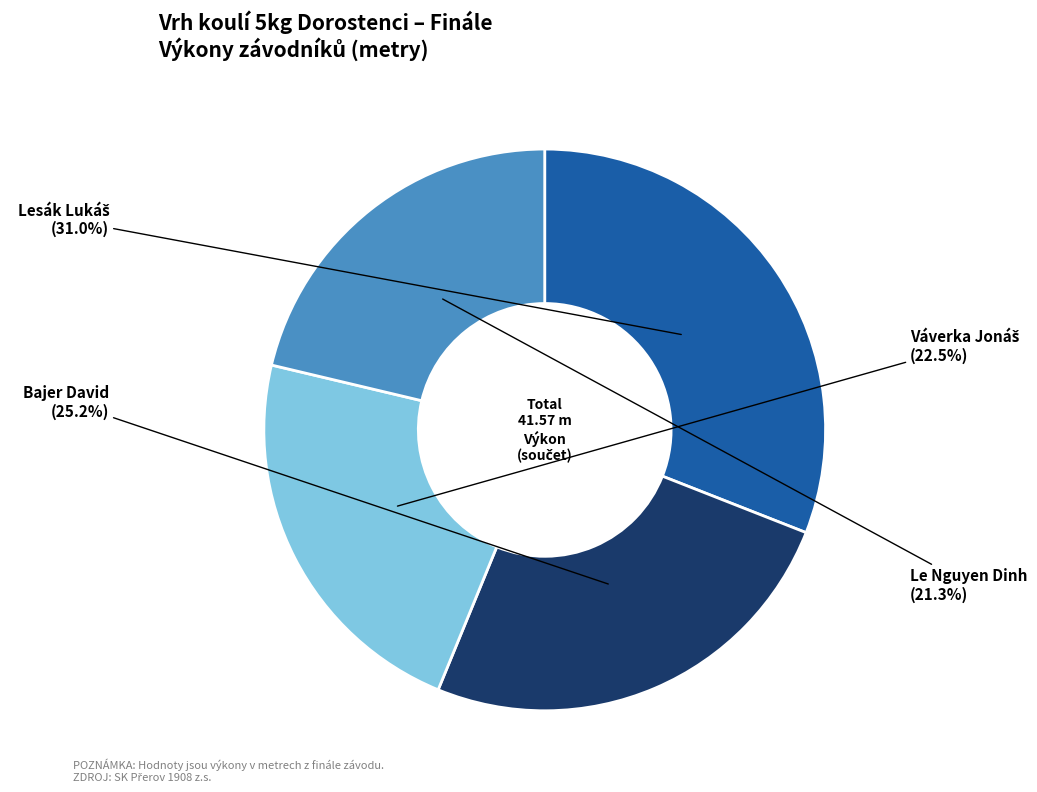

What is the total percentage of Le Nguyen Dinh and Bajer David?

46.5%